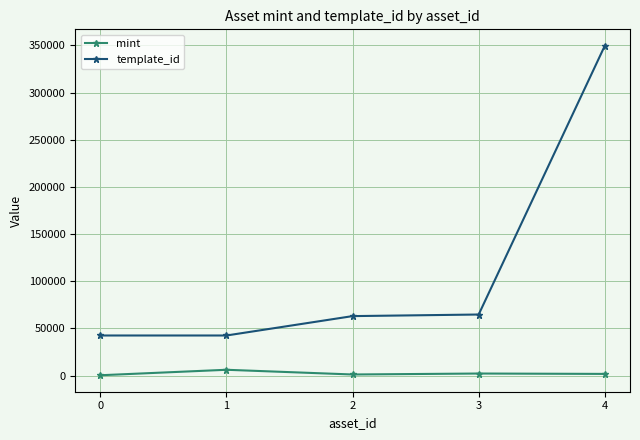

Is the value of mint at 1 greater than the value of template_id at 2?

No